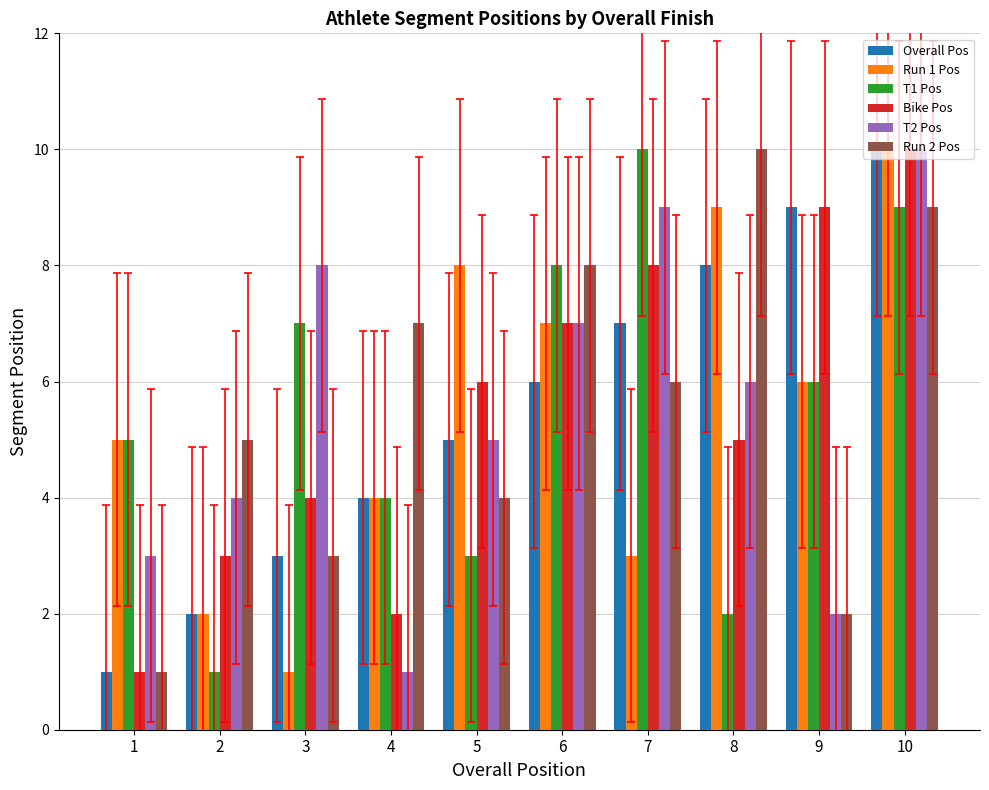

Reading right to left, extract all data points from this chart.

Overall Pos: 10=10	9=9	8=8	7=7	6=6	5=5	4=4	3=3	2=2	1=1
Run 1 Pos: 10=10	9=6	8=9	7=3	6=7	5=8	4=4	3=1	2=2	1=5
T1 Pos: 10=9	9=6	8=2	7=10	6=8	5=3	4=4	3=7	2=1	1=5
Bike Pos: 10=10	9=9	8=5	7=8	6=7	5=6	4=2	3=4	2=3	1=1
T2 Pos: 10=10	9=2	8=6	7=9	6=7	5=5	4=1	3=8	2=4	1=3
Run 2 Pos: 10=9	9=2	8=10	7=6	6=8	5=4	4=7	3=3	2=5	1=1